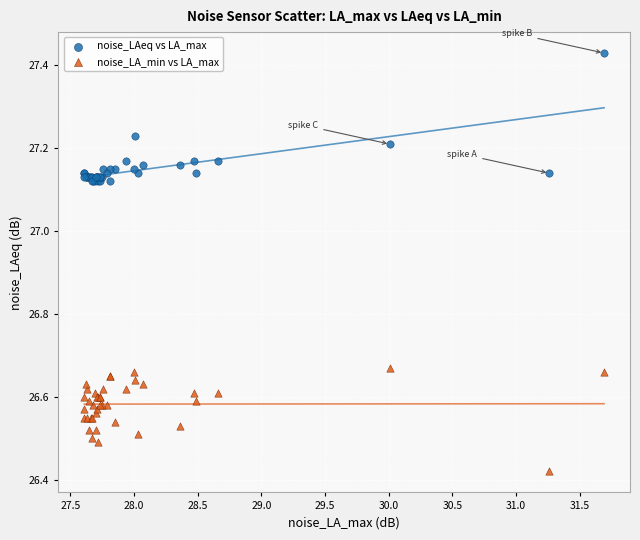

Which series has the widest spread of Y values?

noise_LAeq vs LA_max